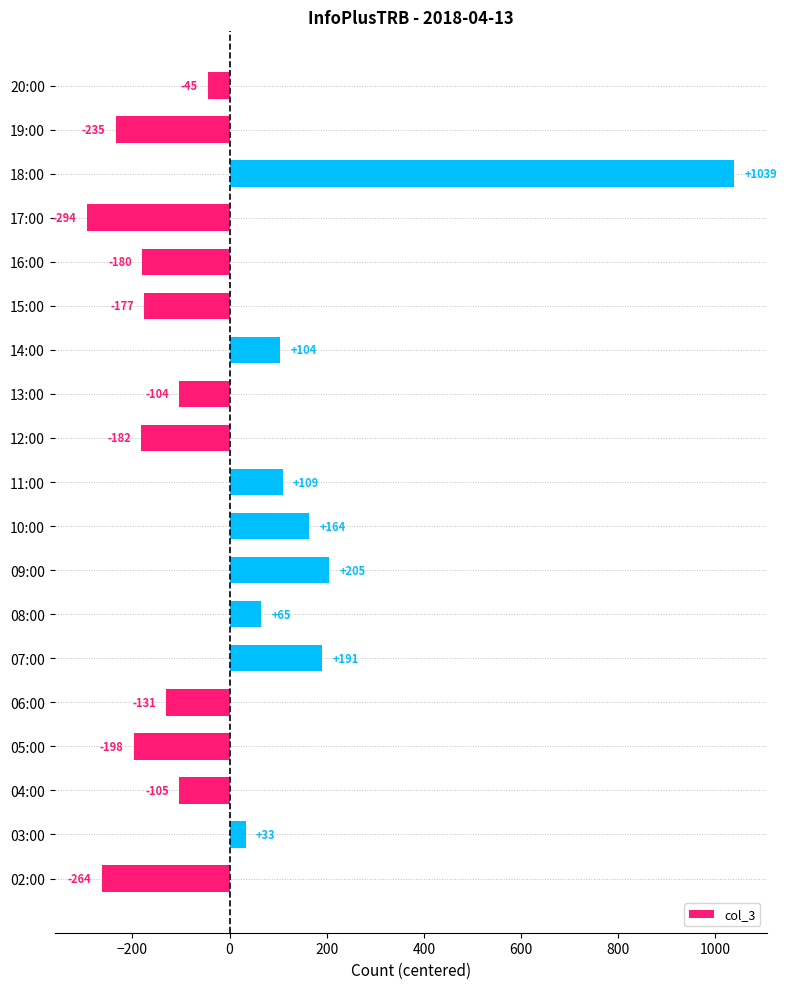

Approximately how many times larger is the value at 09:00 compared to 07:00?

1.1